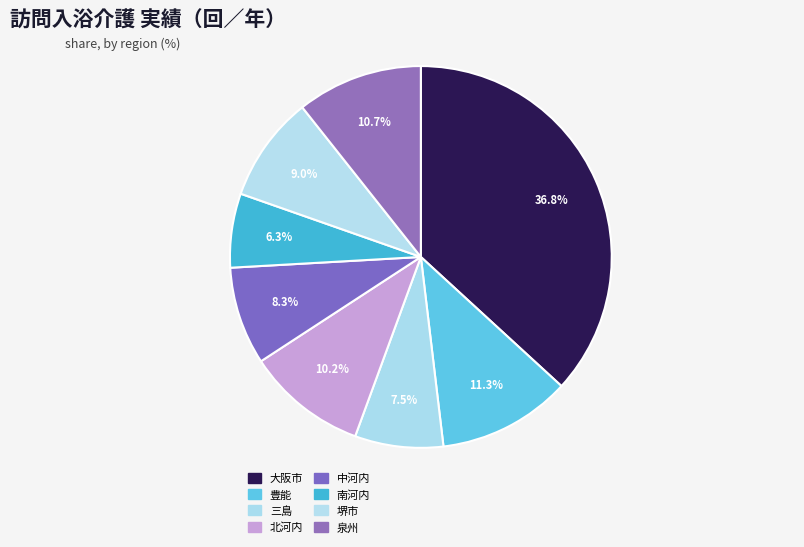

How many segments does this pie chart have?

8